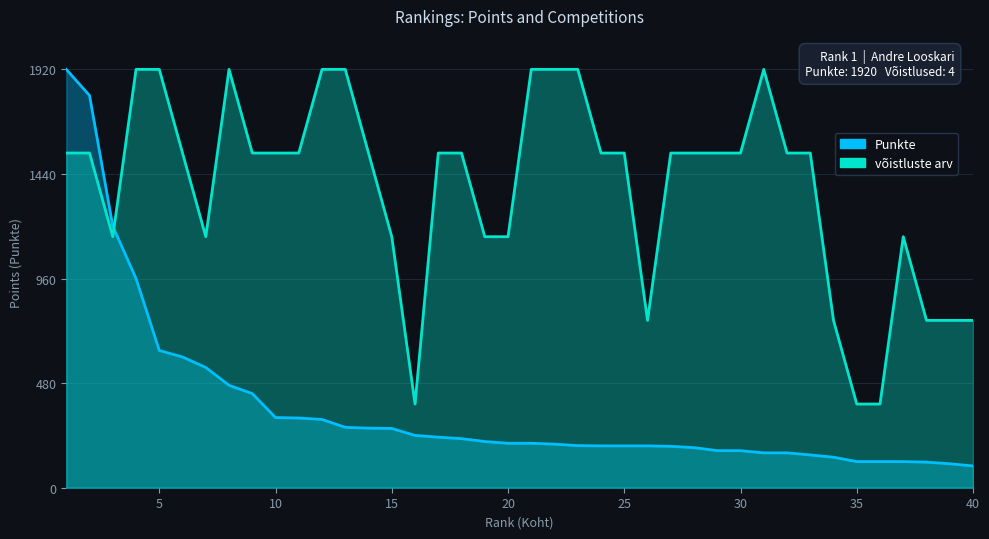

How many series are shown in this chart?

2